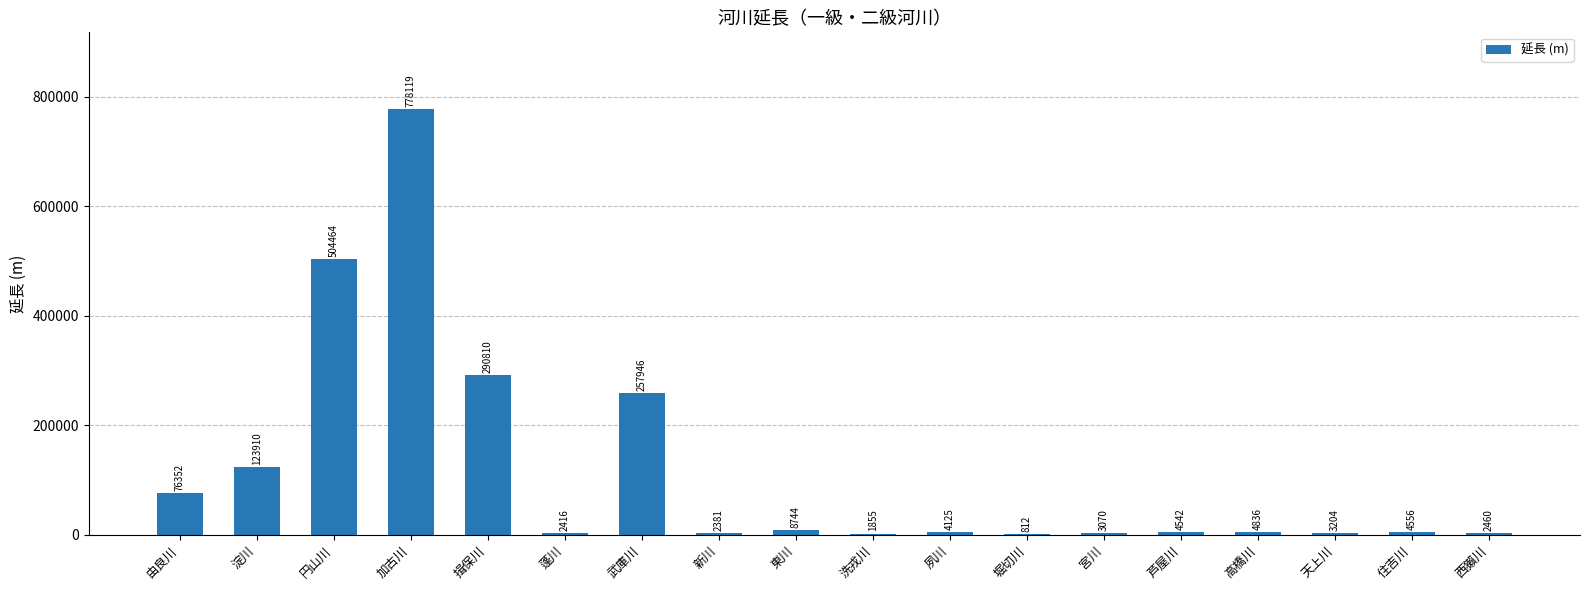

Which category has the highest value across all series?

加古川